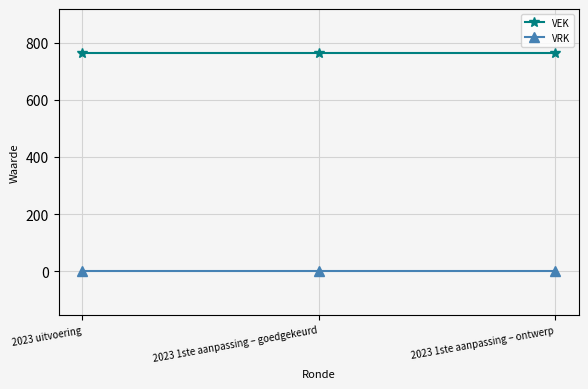

What position from the left is 2023 1ste aanpassing – ontwerp?

3